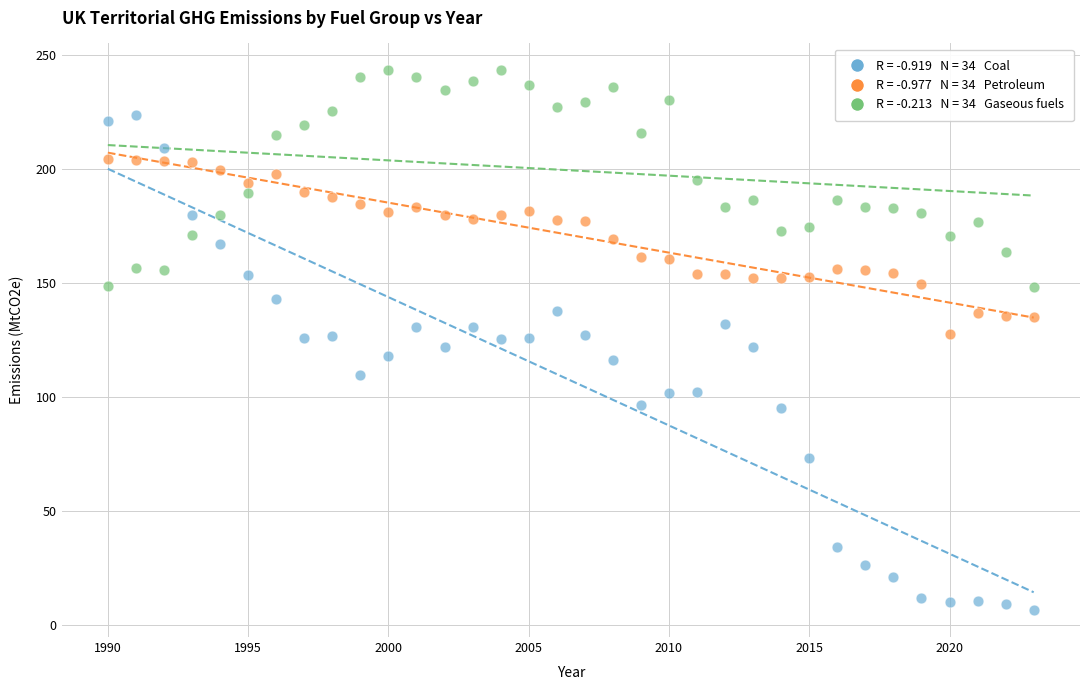

Across all data points, what is the range of Y values (max minus min)?

236.7